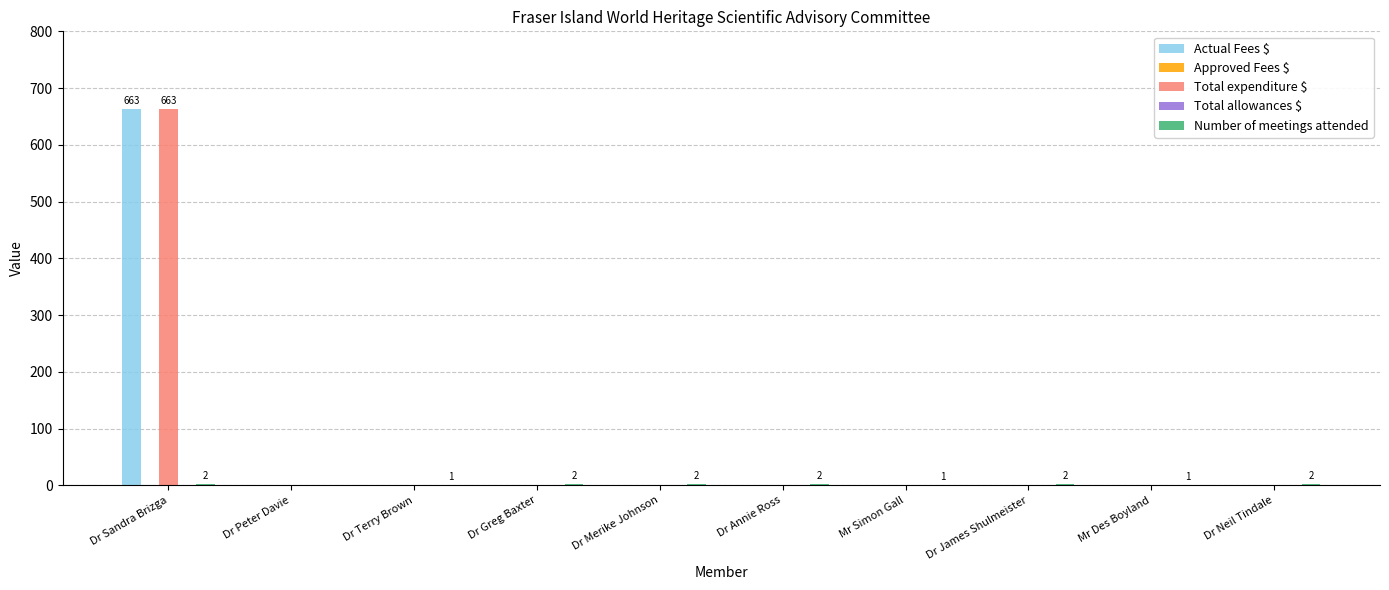

Are the bars horizontal?

No